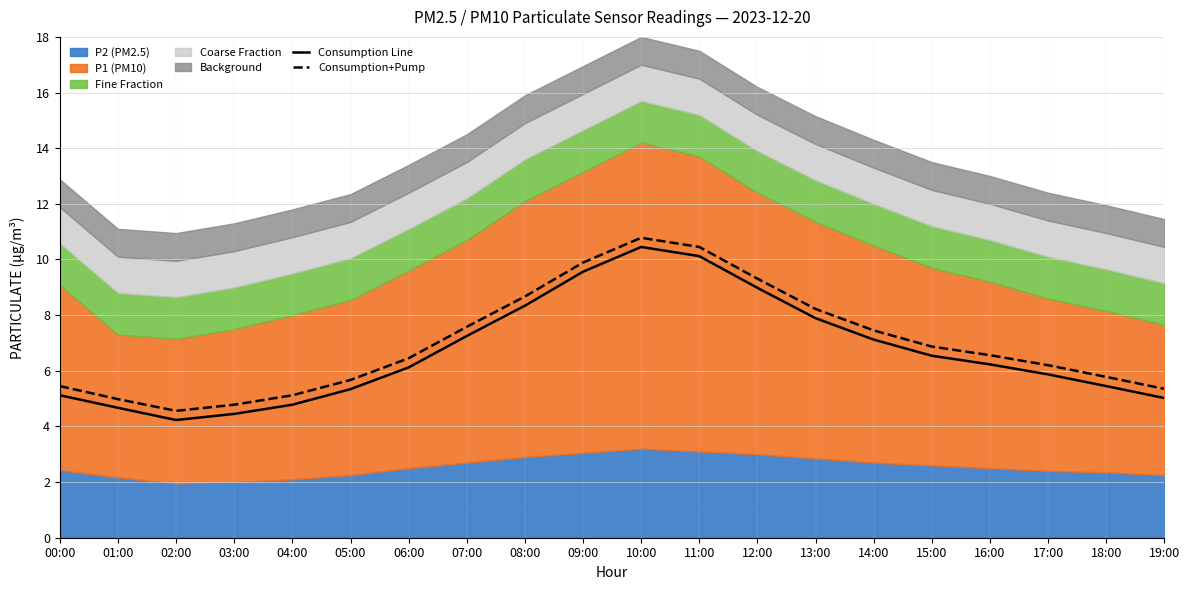

What is the difference between the maximum and minimum values in the Consumption Line series?

6.2